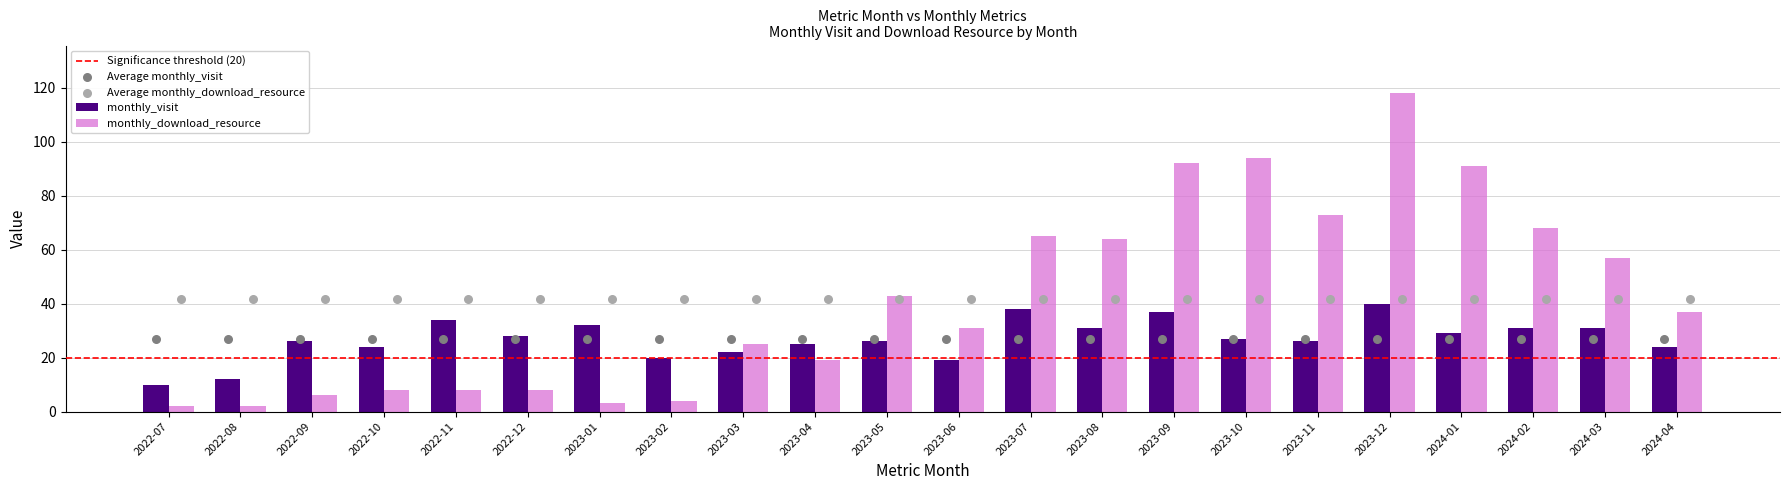

What is the total value across all series at 2022-09?

32